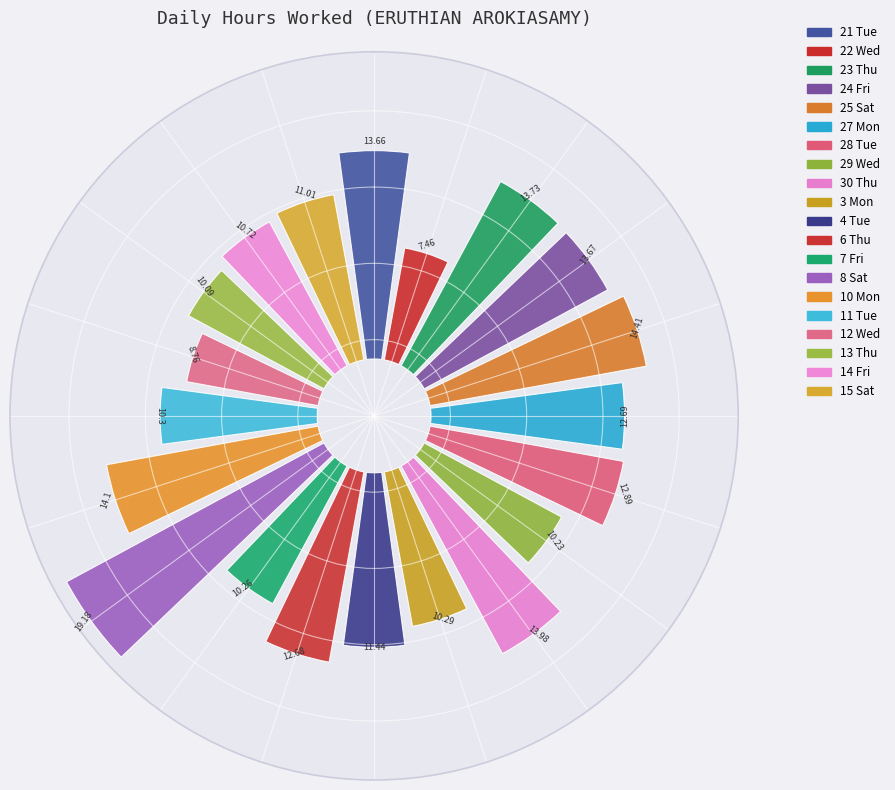

What is the total percentage of 25 Sat and 8 Sat?

13.9%